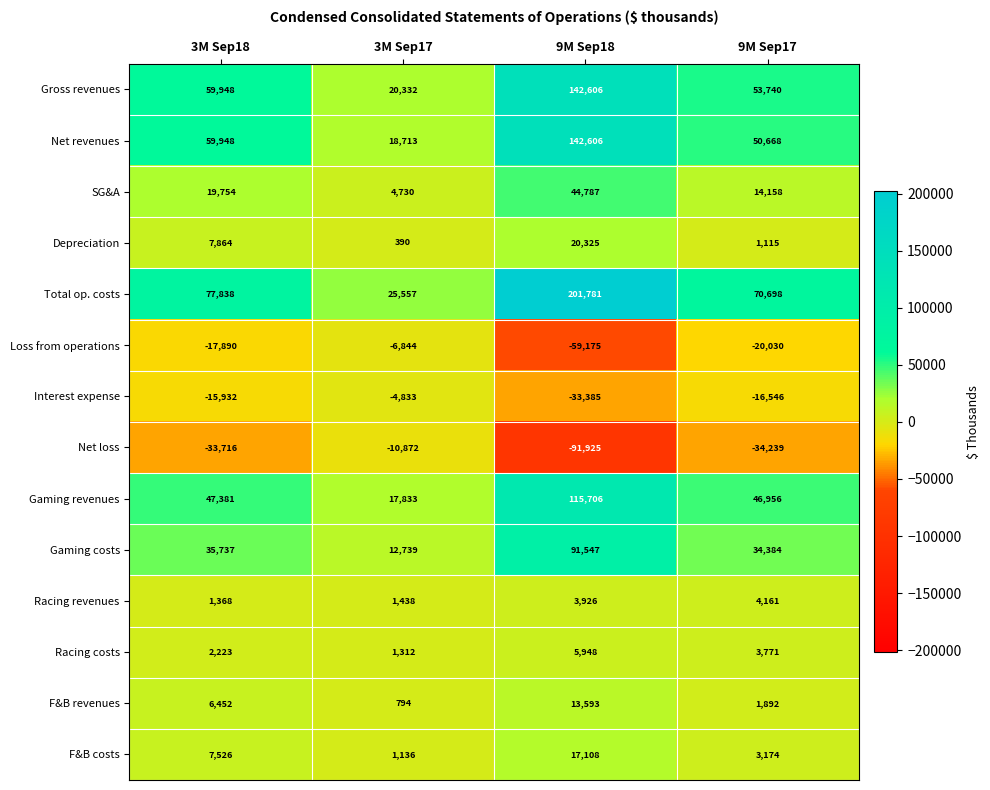

The value of Racing revenues at 9M Sep18 is 3926. True or false?

True